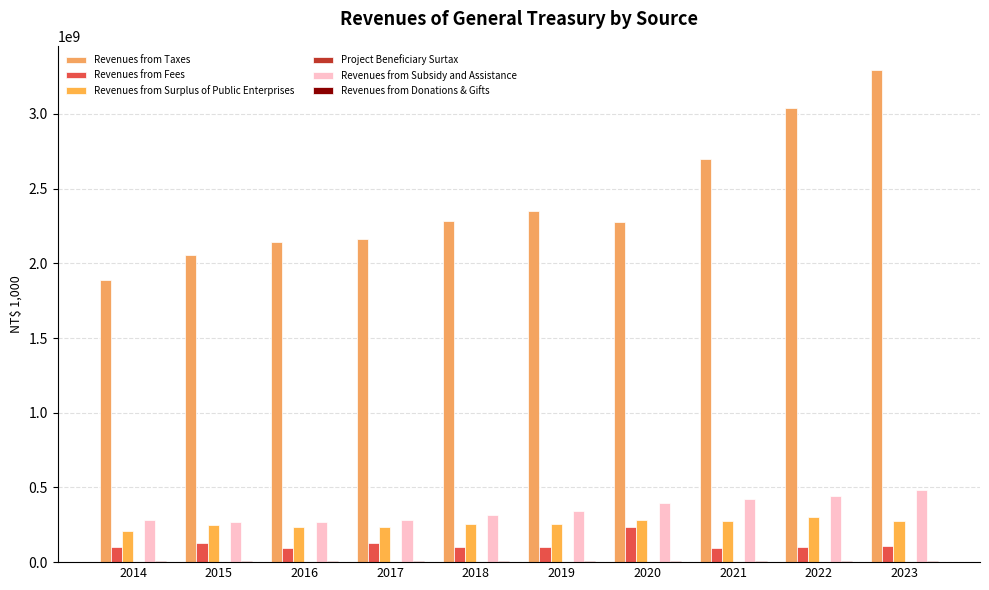

Which series has the largest range (max minus min)?

Revenues from Taxes